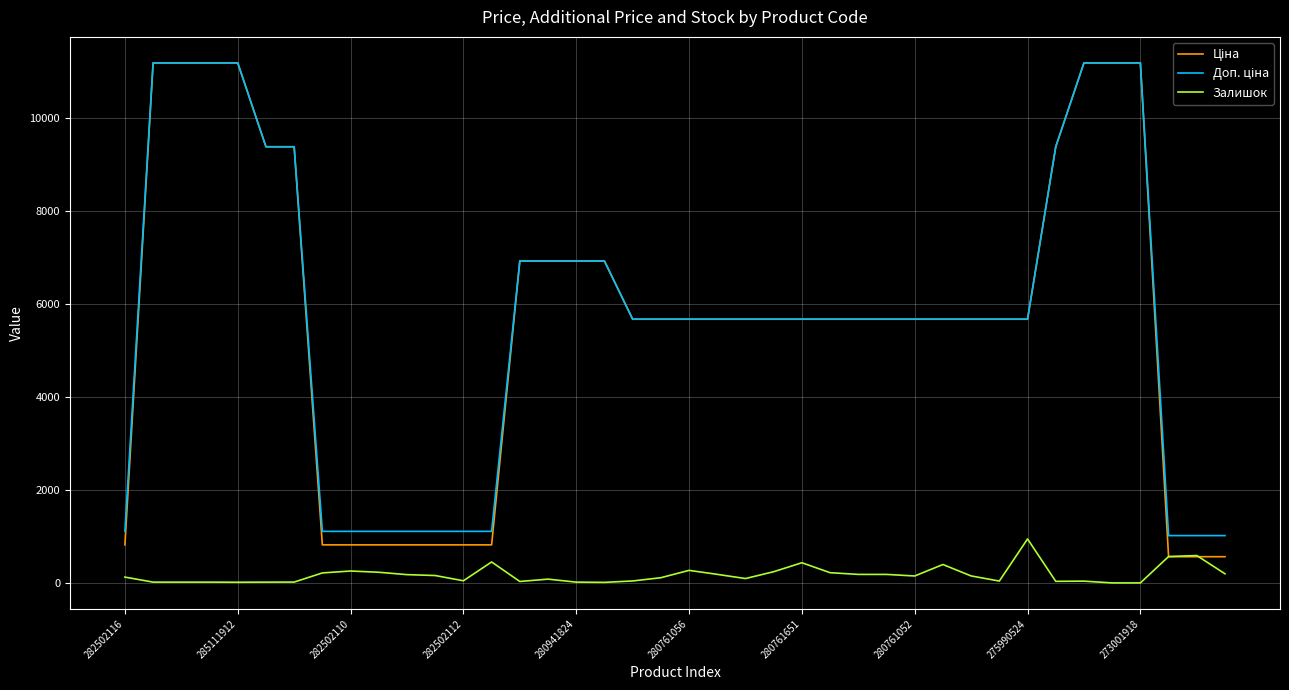

Does the chart have visible grid lines?

Yes